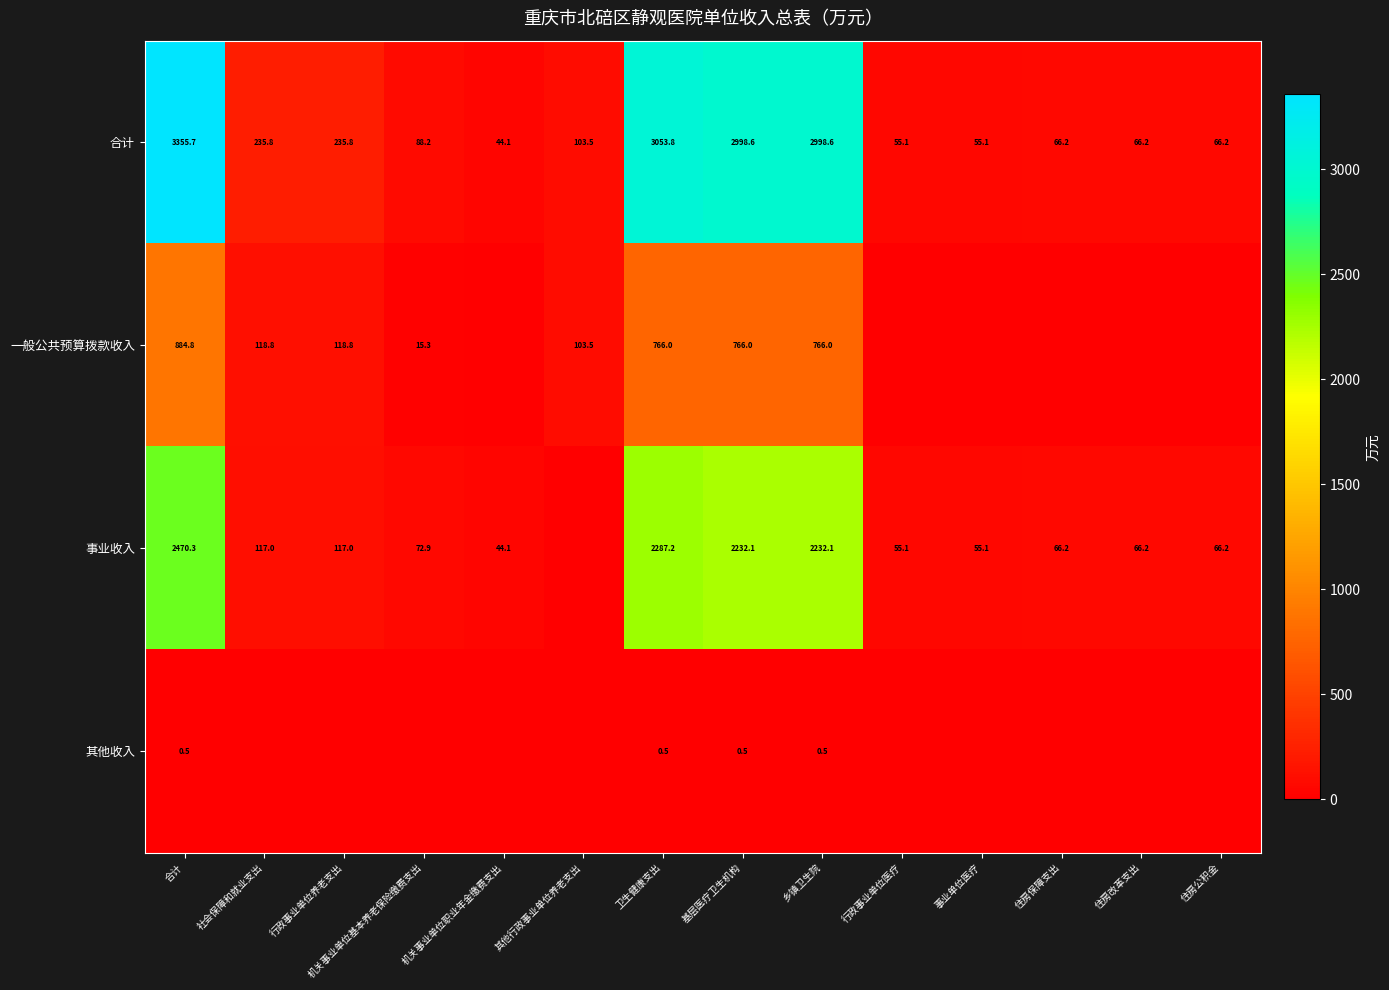

Count the number of categories in the chart.

14